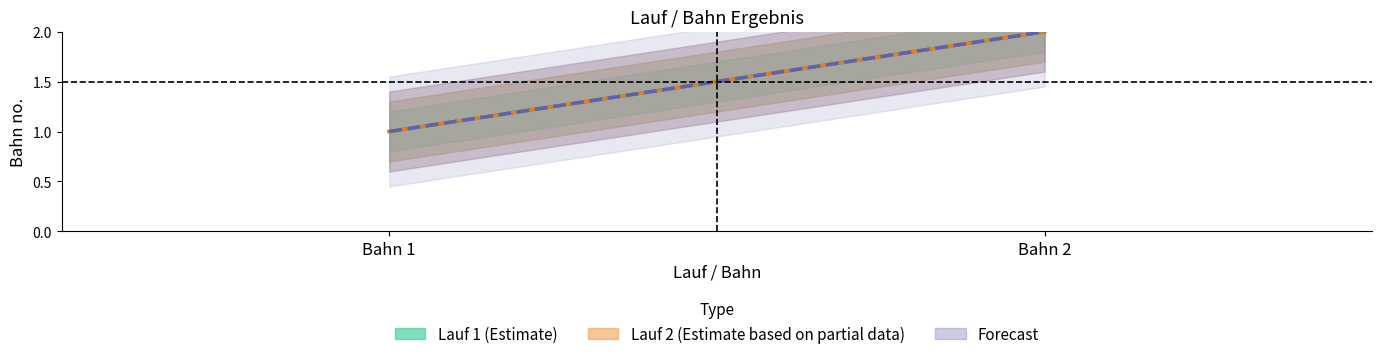

Which label corresponds to the smallest value in the chart?

Bahn 1